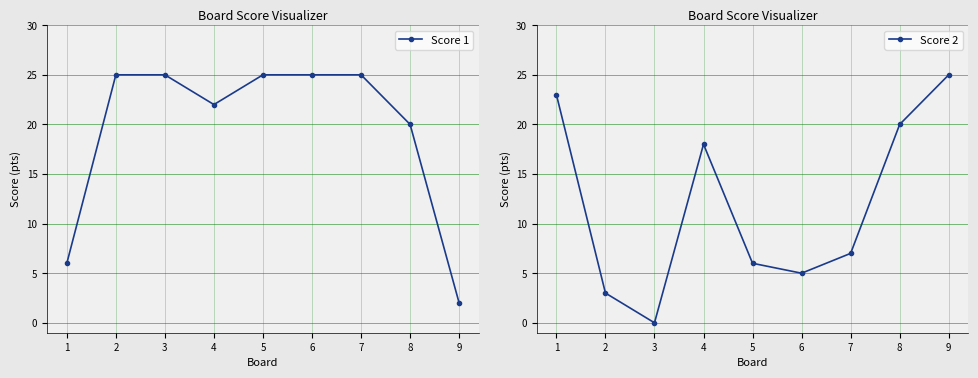

Which series changed the most between 4 and 6?

Score 2